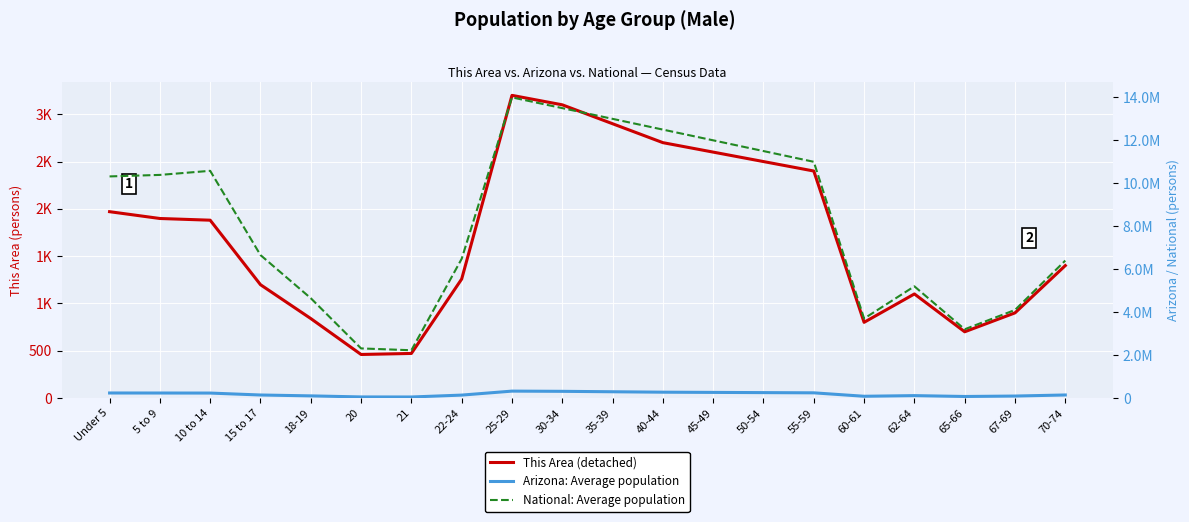

Does the chart display data point markers on the line(s)?

No